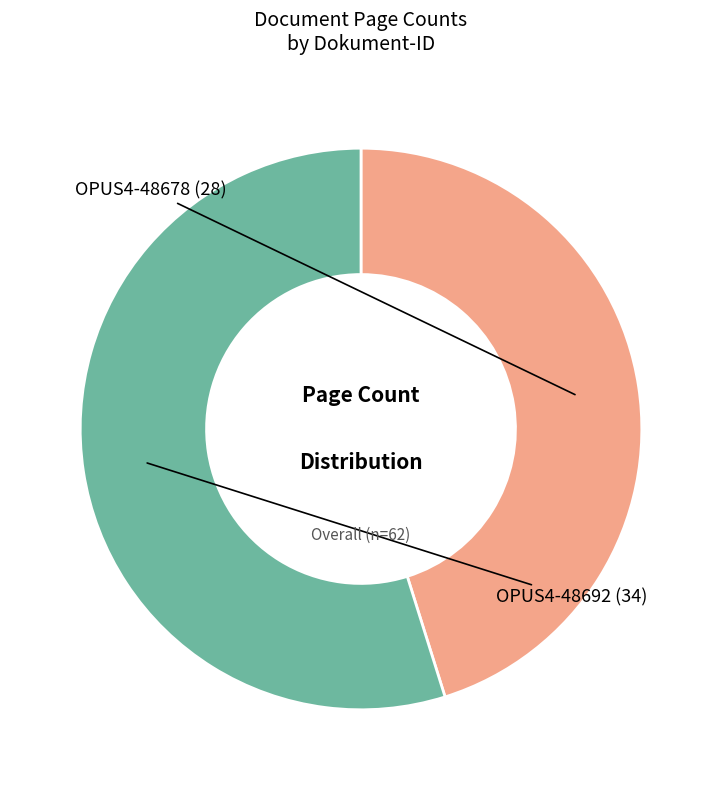

Is there any slice that represents more than half of the pie?

Yes